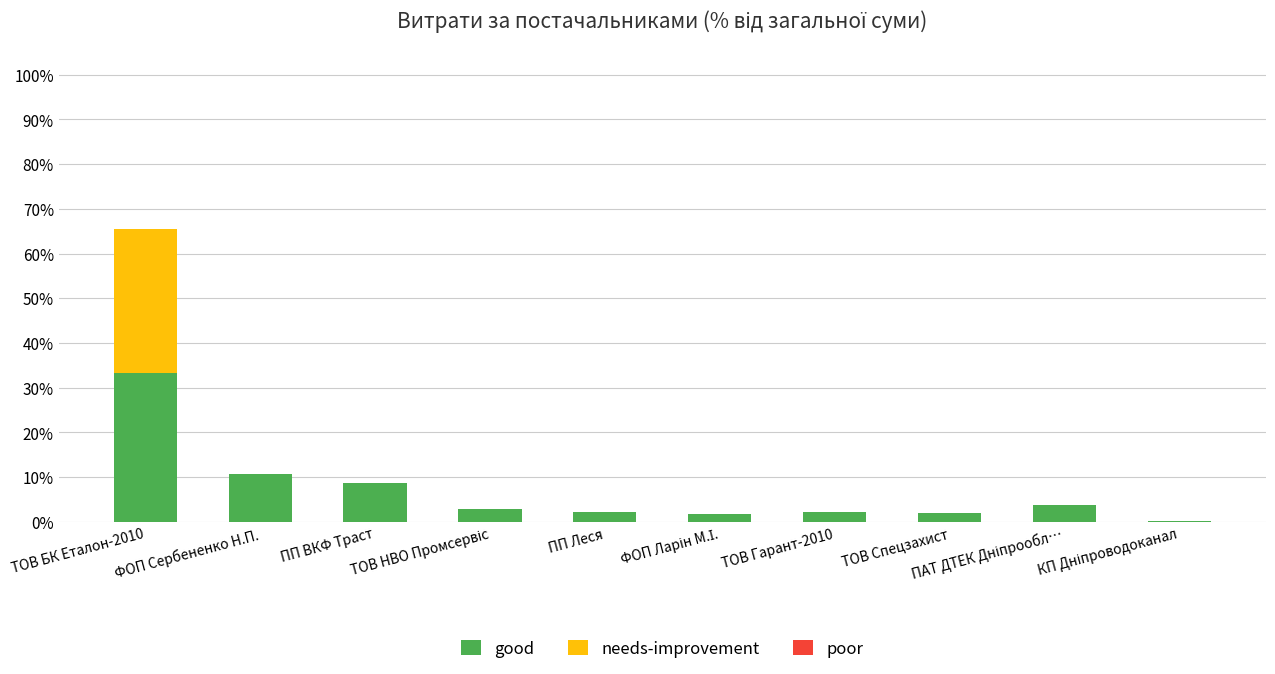

Are the bars grouped side by side (vs. stacked)?

No